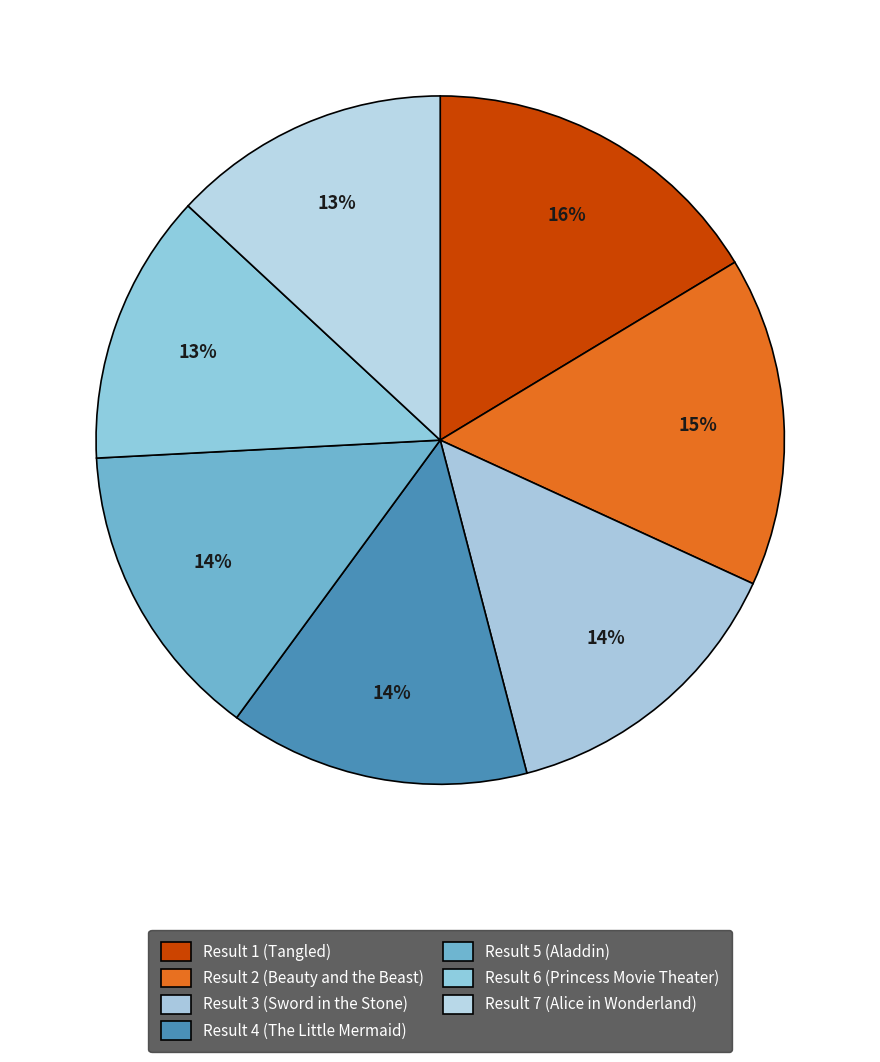

Rank the categories by value from lowest to highest.

6, 7, 5, 3, 4, 2, 1